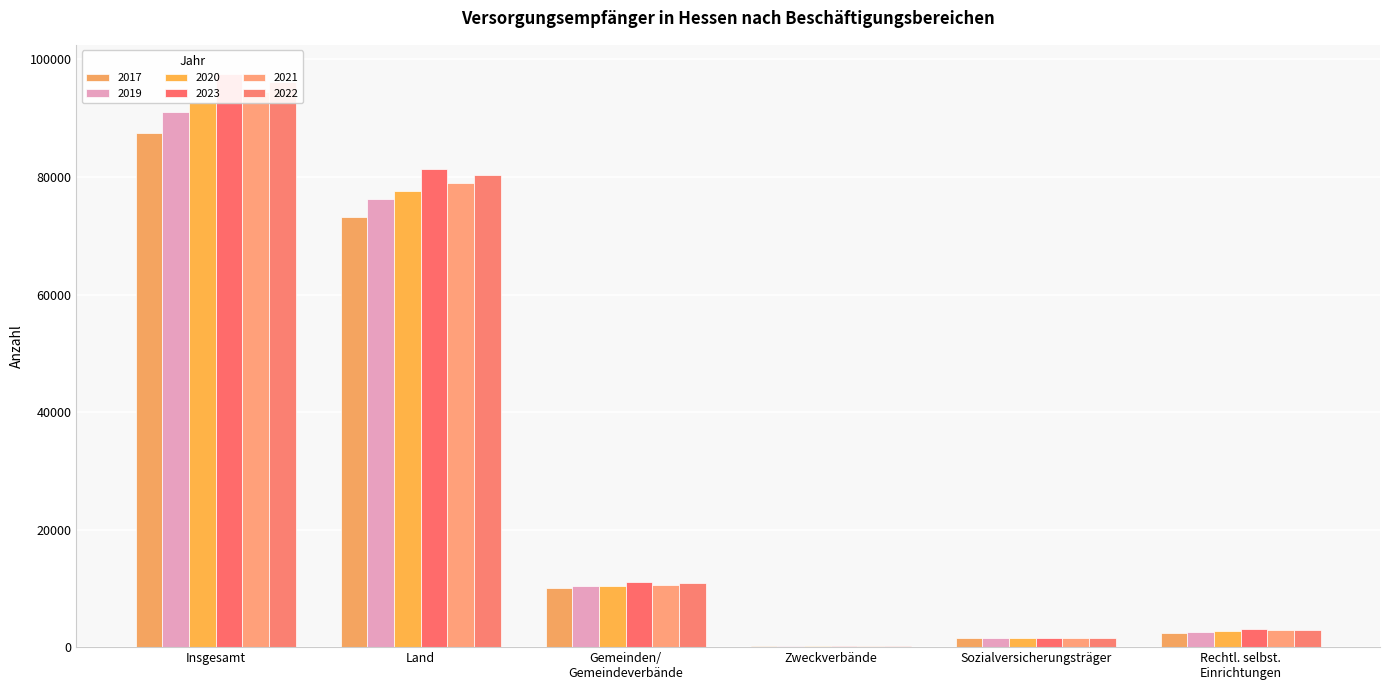

How many values in the 2019 series exceed 10320?

2